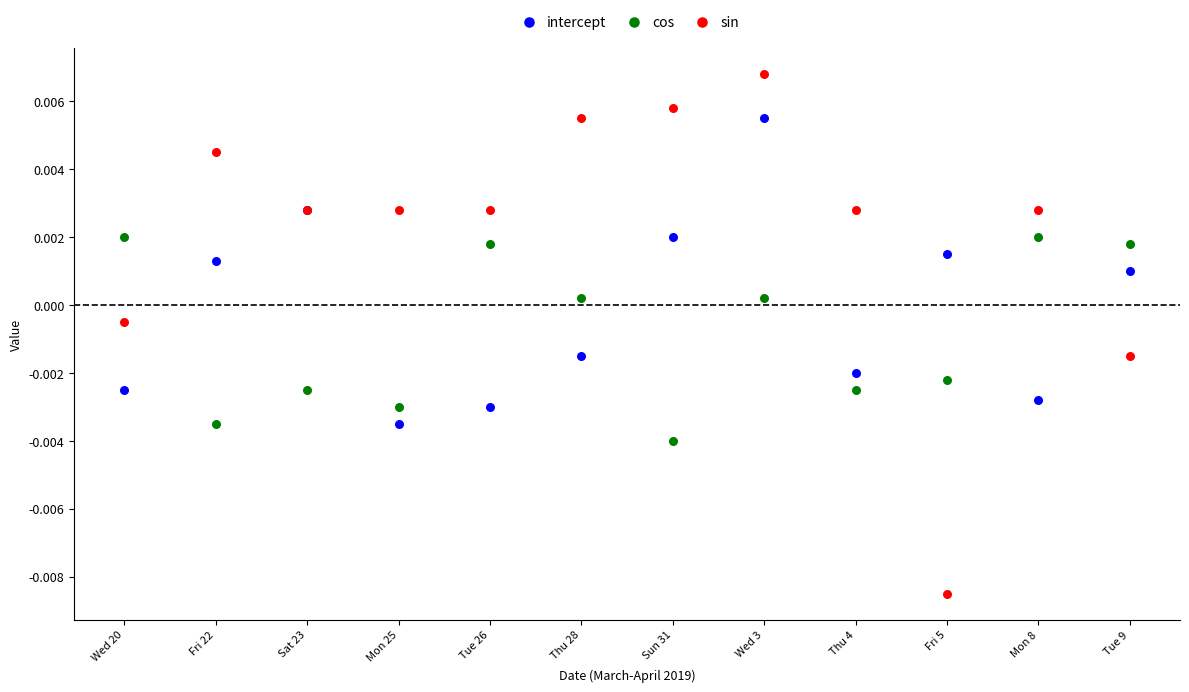

Which series has the widest spread of Y values?

sin